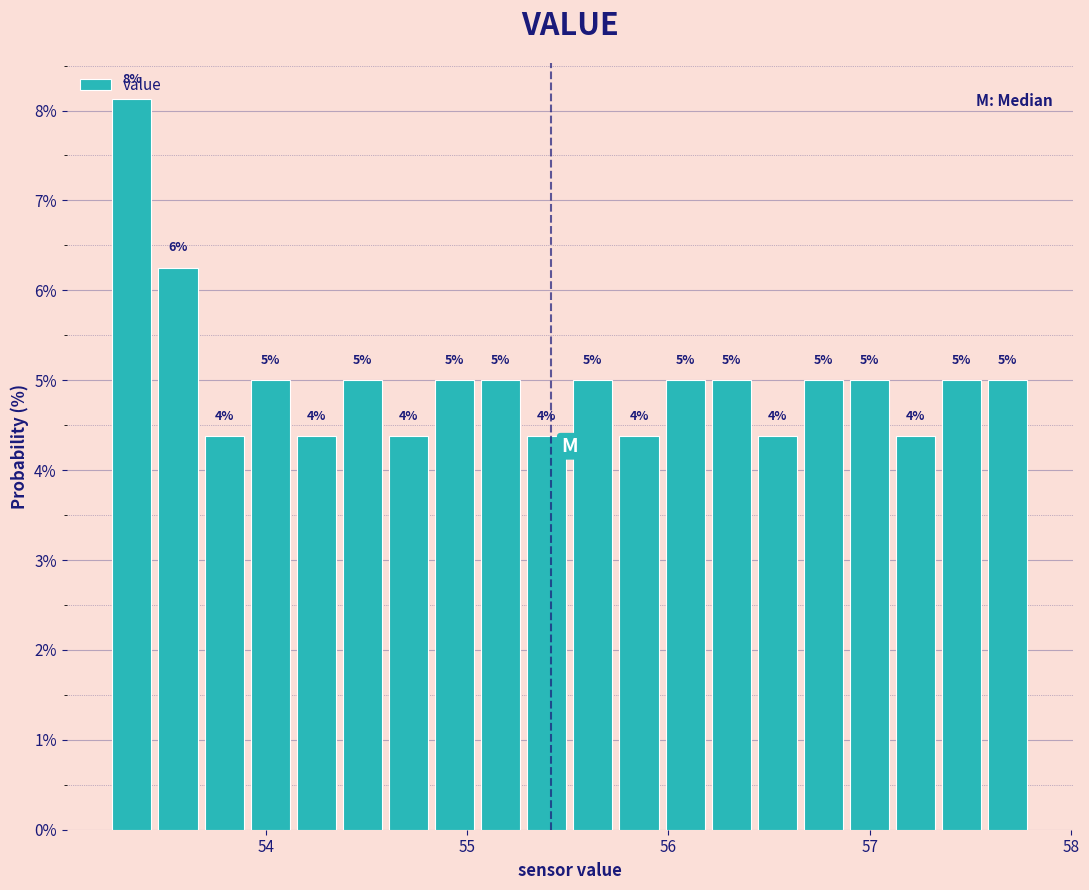

Around what value on the x-axis is the tallest bar? Give the approximate position of its centre, as read against the axis.

53.3